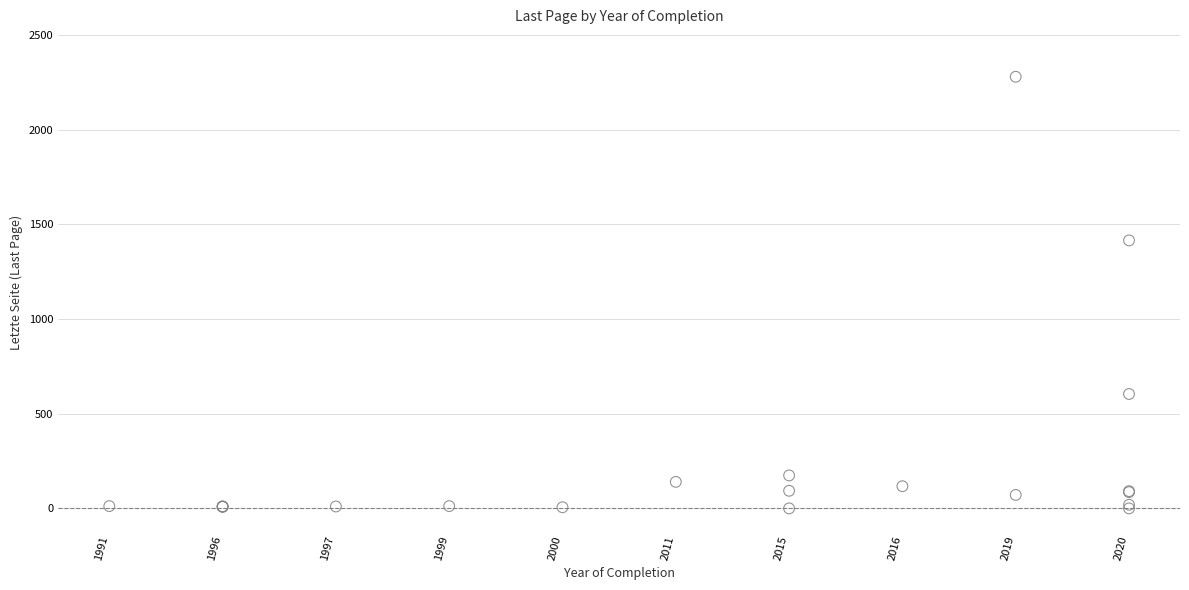

What Y value in the scatter plot is closest to 1139?

1415